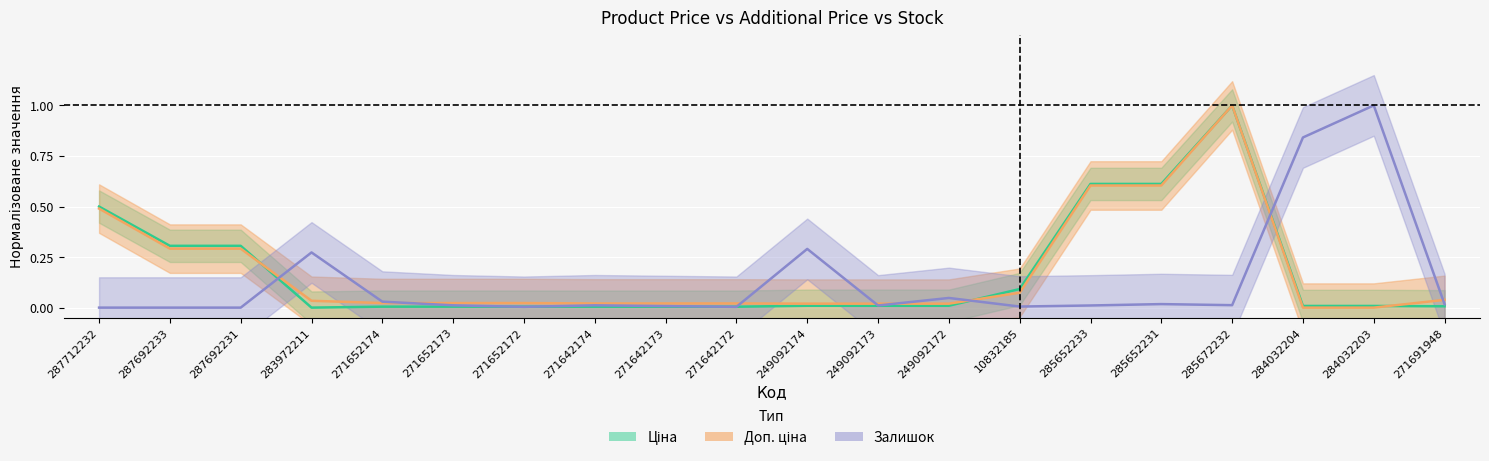

How many data points in Залишок are above 0?

17